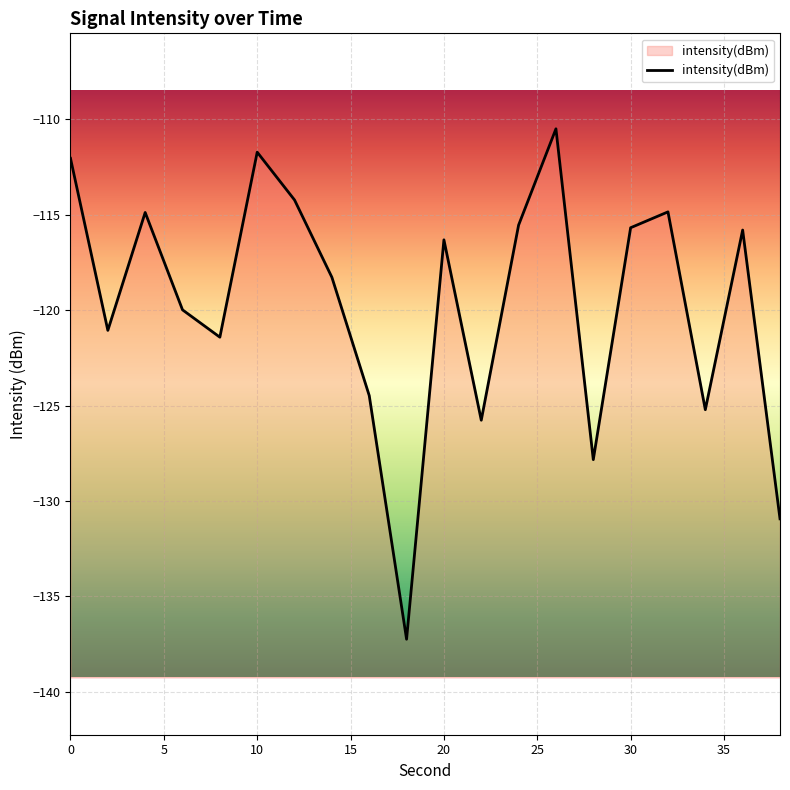

What is the difference between the maximum and second lowest values?

20.4